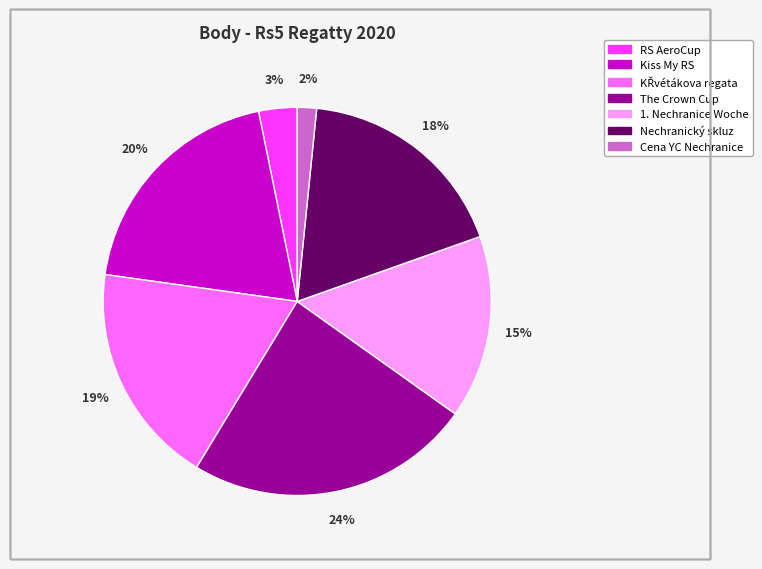

Is there any slice that represents more than half of the pie?

No